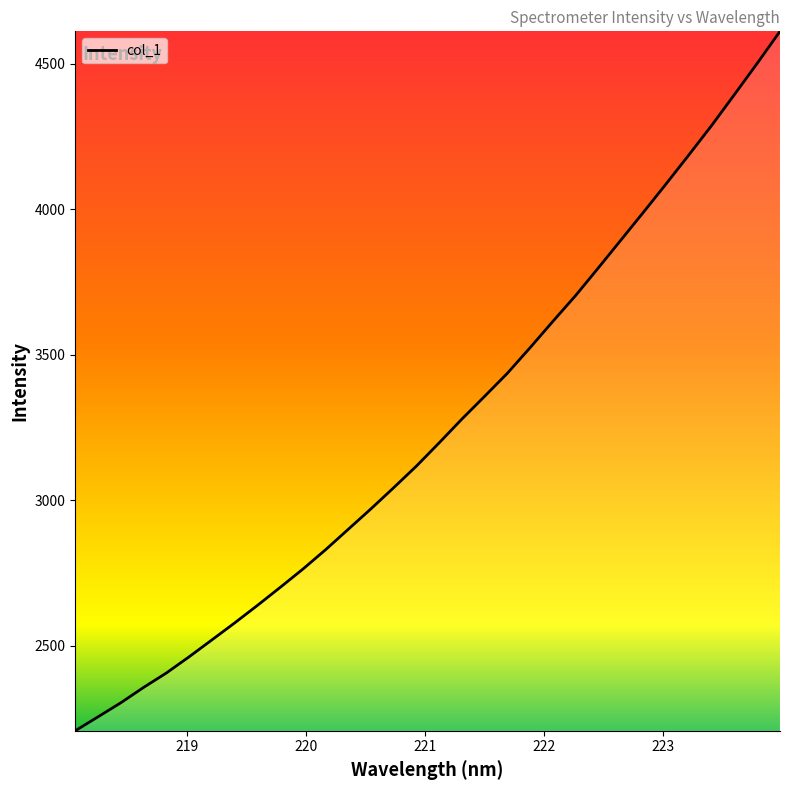

What is the greatest value displayed?

4611.4